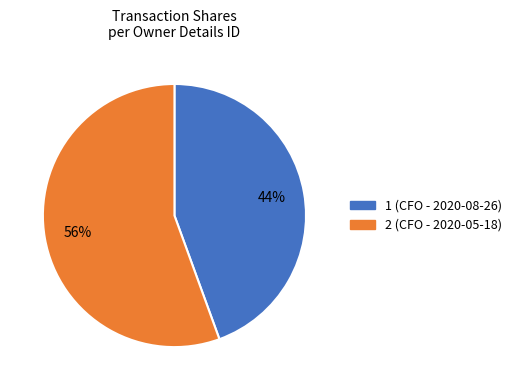

What percentage is the 1 (CFO - 2020-08-26) slice, to the nearest percent?

44%